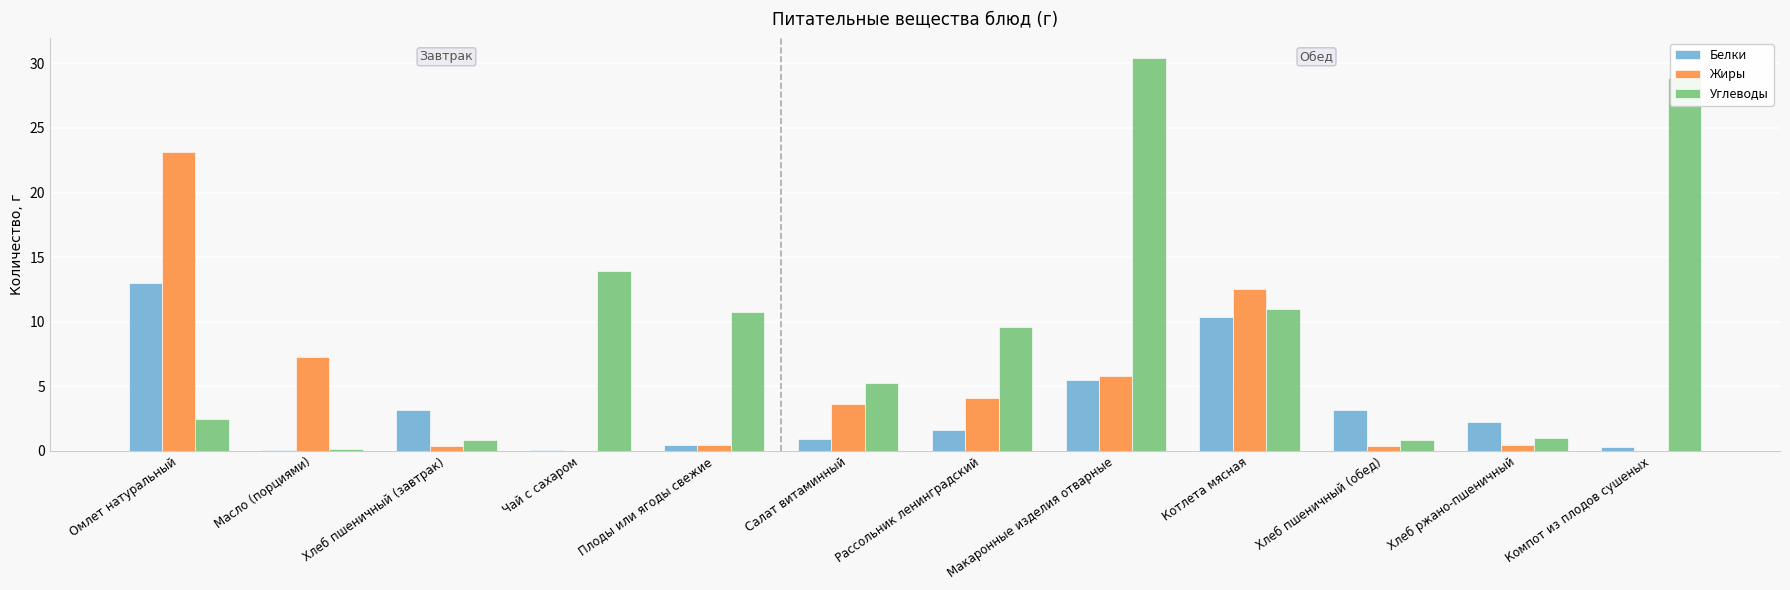

Which category has the highest value across all series?

Макаронные изделия отварные